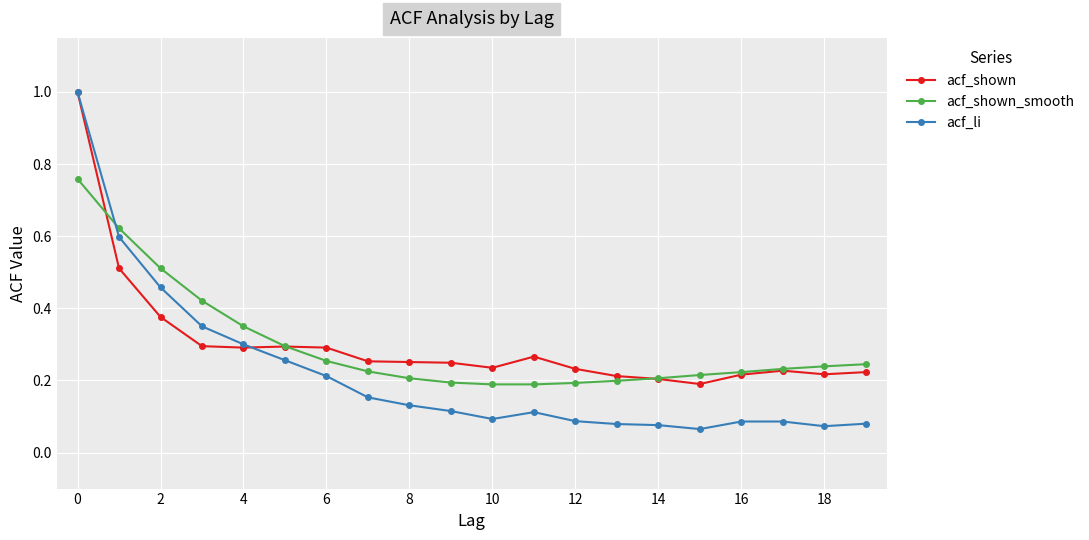

What is the difference between the maximum and minimum values in the acf_li series?

0.9